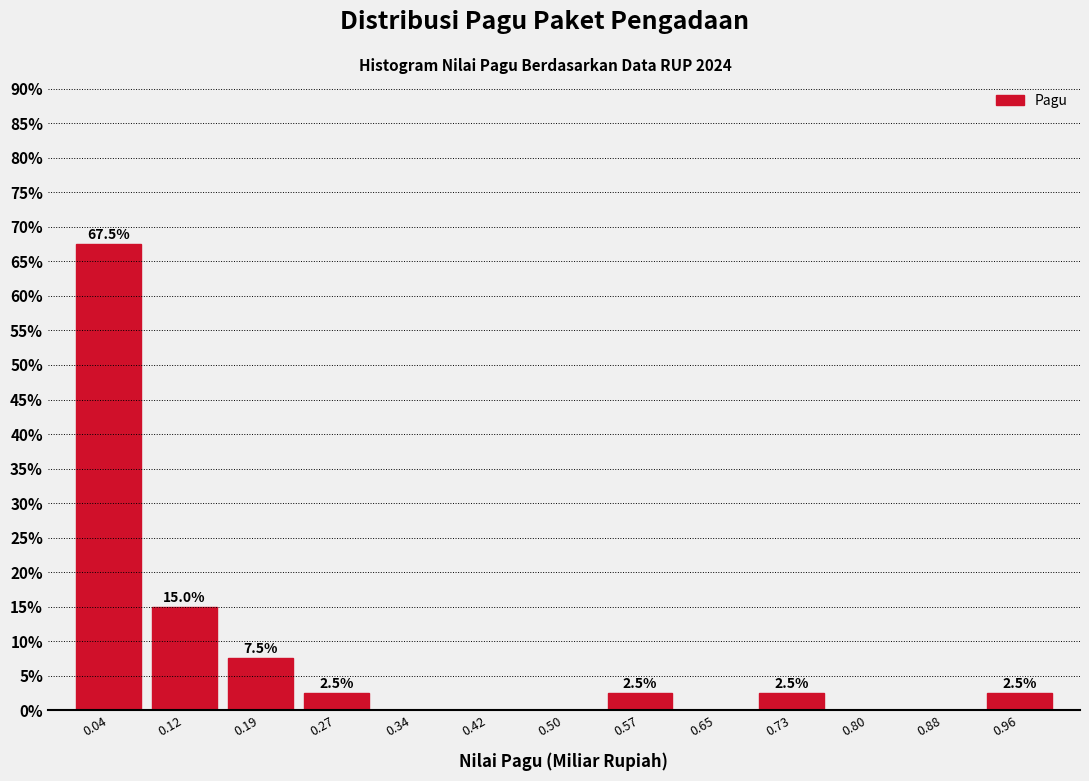

Which range on the x-axis has the tallest bar?

0.00 to 0.08